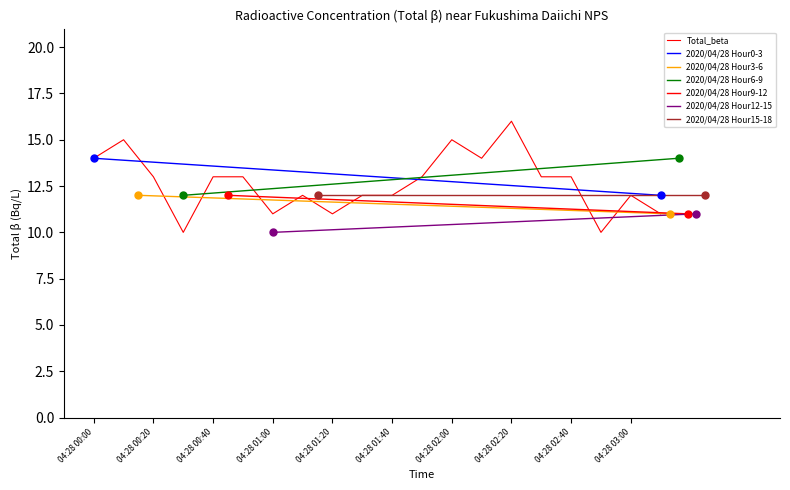

Between 04:28 01:30 and 04:28 03:10, which is larger?

04:28 01:30